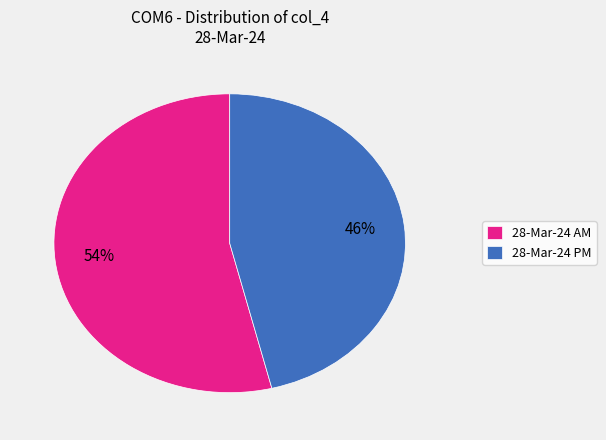

To the nearest percent, what percentage of the pie is 28-Mar-24 PM?

46%